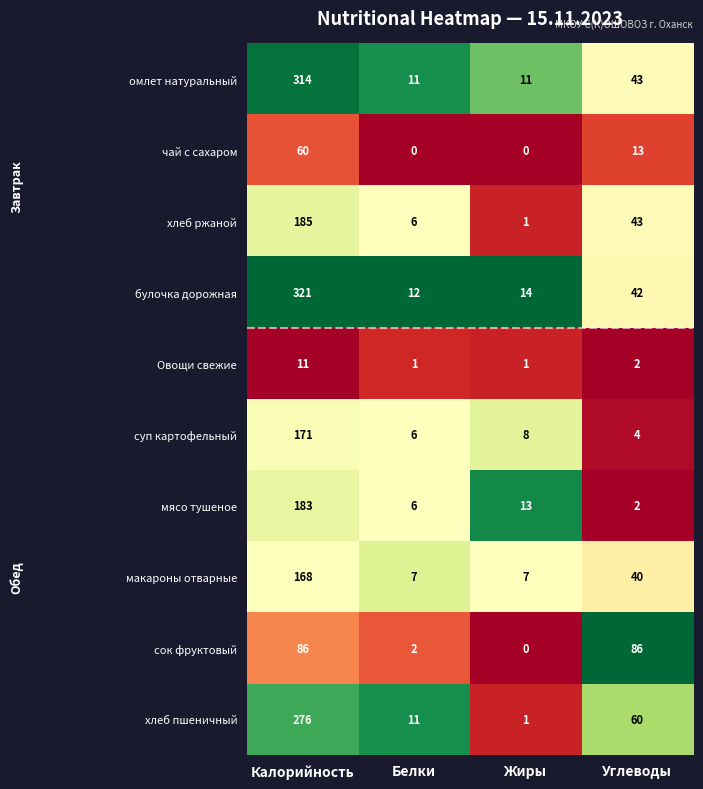

True or false: мясо тушеное has a value of 6 at Белки.

True